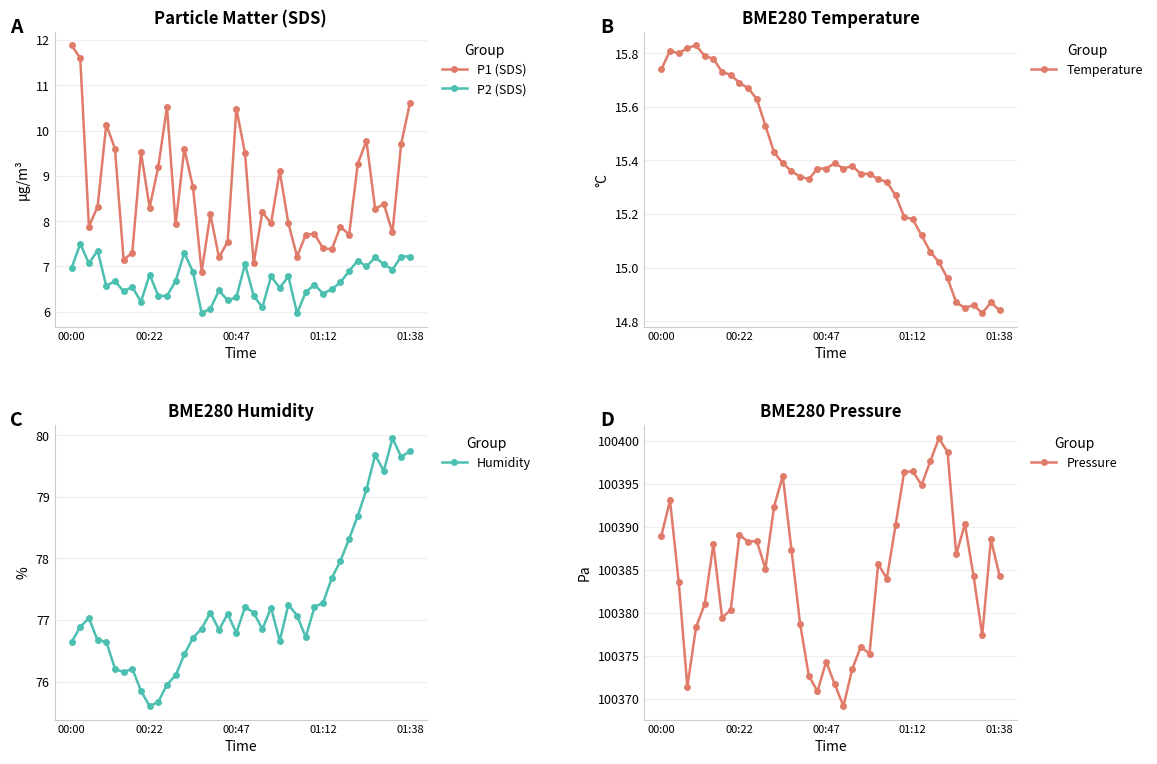

Where does the Temperature series first go above 15?

00:00